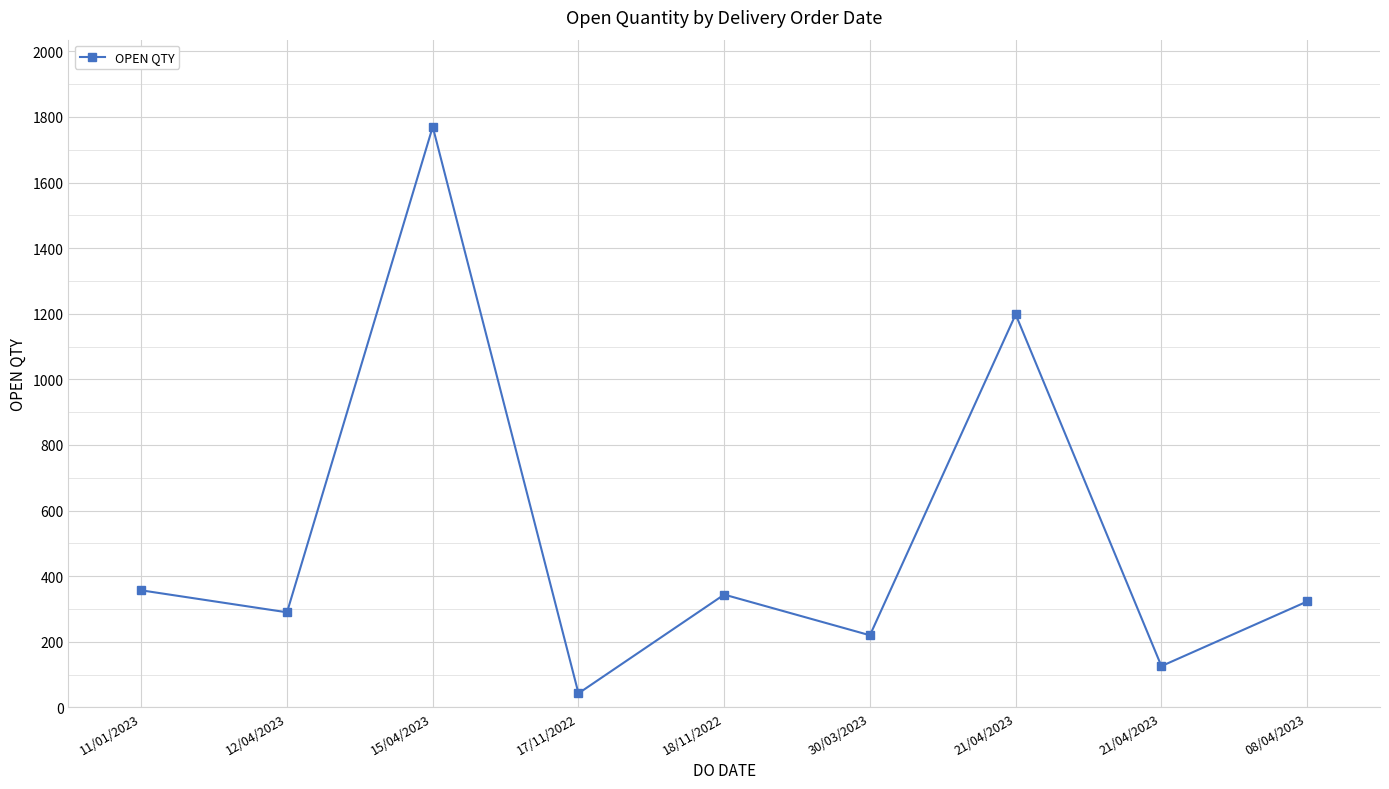

How many lines are shown in the chart?

1